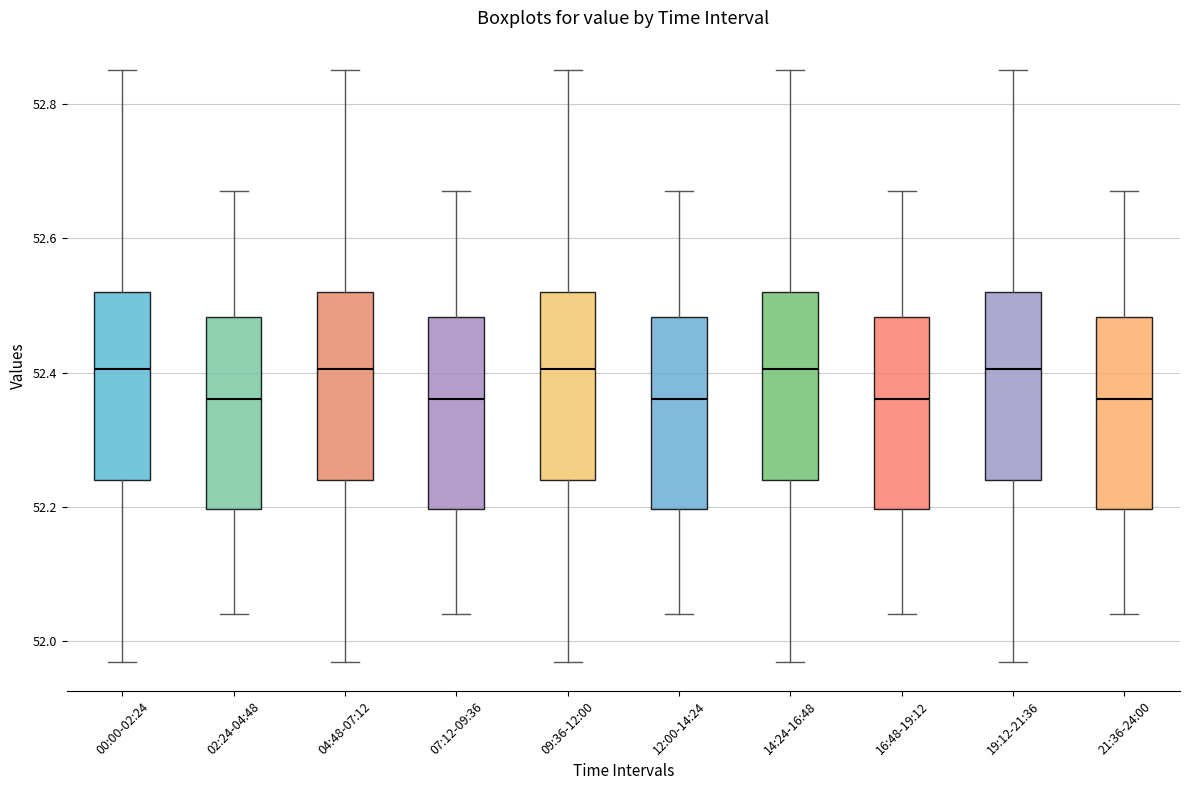

Reading left to right, read every box against the y-axis: the position of its median line, the range the box covers, and the ends of its whiskers. The values are not printed on the chart, so give them approximately, as read against the axis.

00:00-02:24: median 52.40, box 52.24 to 52.52, whiskers 51.98 to 52.86
02:24-04:48: median 52.36, box 52.20 to 52.48, whiskers 52.04 to 52.68
04:48-07:12: median 52.40, box 52.24 to 52.52, whiskers 51.98 to 52.86
07:12-09:36: median 52.36, box 52.20 to 52.48, whiskers 52.04 to 52.68
09:36-12:00: median 52.40, box 52.24 to 52.52, whiskers 51.98 to 52.86
12:00-14:24: median 52.36, box 52.20 to 52.48, whiskers 52.04 to 52.68
14:24-16:48: median 52.40, box 52.24 to 52.52, whiskers 51.98 to 52.86
16:48-19:12: median 52.36, box 52.20 to 52.48, whiskers 52.04 to 52.68
19:12-21:36: median 52.40, box 52.24 to 52.52, whiskers 51.98 to 52.86
21:36-24:00: median 52.36, box 52.20 to 52.48, whiskers 52.04 to 52.68